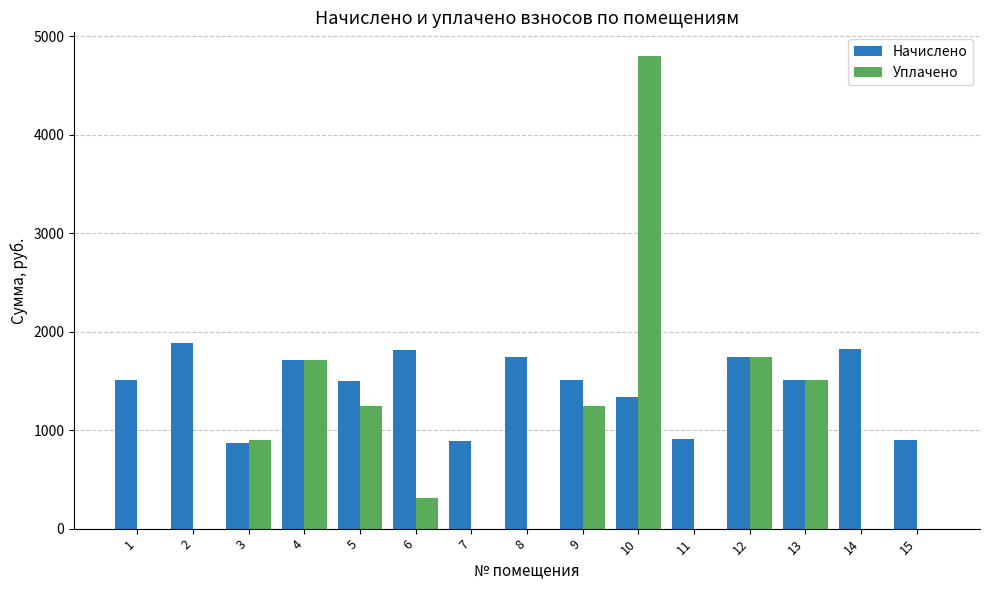

What is the sum of the Уплачено values at 5 and 12?

2993.3